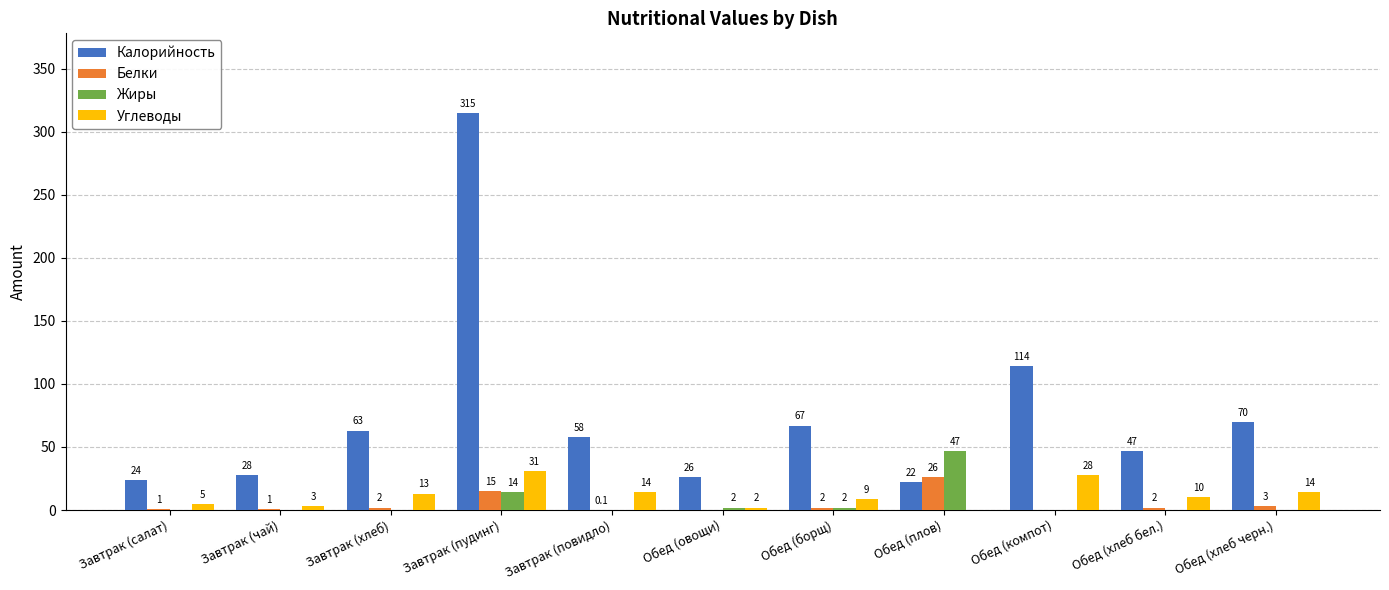

Which series has the largest total across all categories?

Калорийность